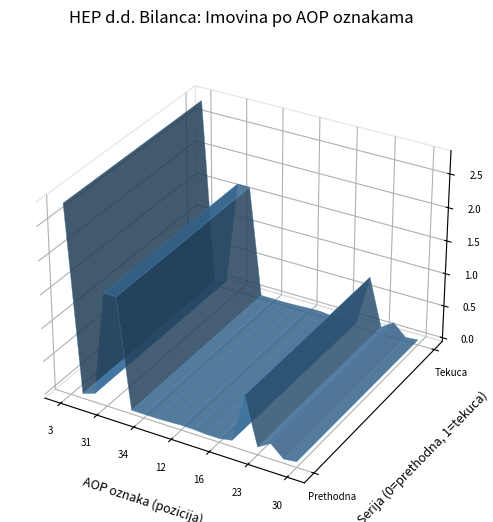

Reading left to right, what are all the values shown in this chart?

Zadnji dan prethodne poslovne godine: 27848712404	153765348	770091650	16442041886	16441498098	0	0	0	68437468	162864716	126813630	9730716	6021955	362615901	7711408859	591437381	1755863905	36106614	282718193
Na izvještajni datum tekuceg razdoblja: 27846775421	138163197	700912531	16548633853	16548243514	0	0	0	67546667	178806478	212759995	8236011	91844690	121885481	7797053901	515162016	1781594850	35644938	196710261